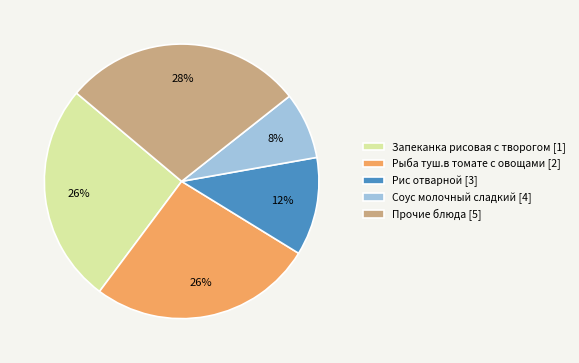

What is the smallest slice in the pie chart?

Соус молочный сладкий [4]